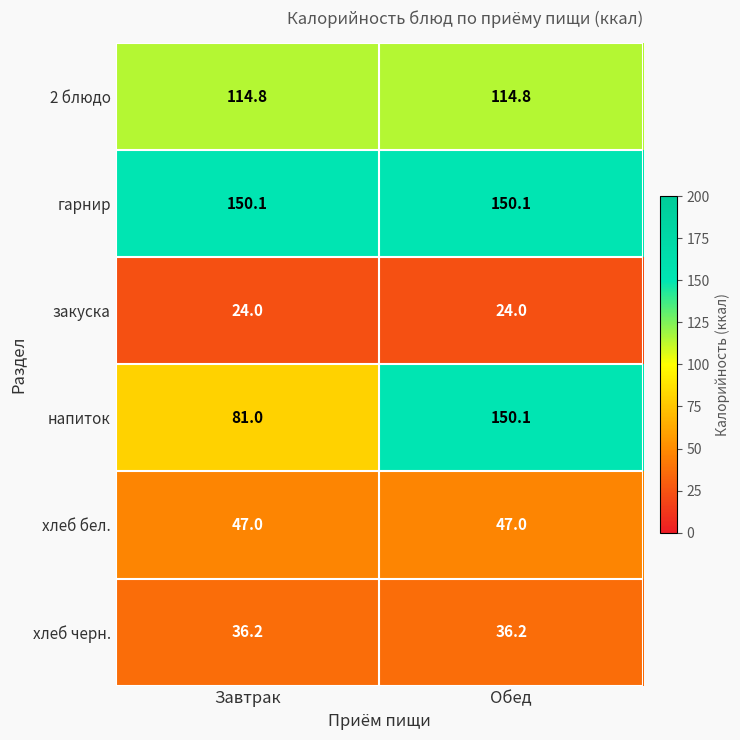

What is the sum of all закуска values?

48.0